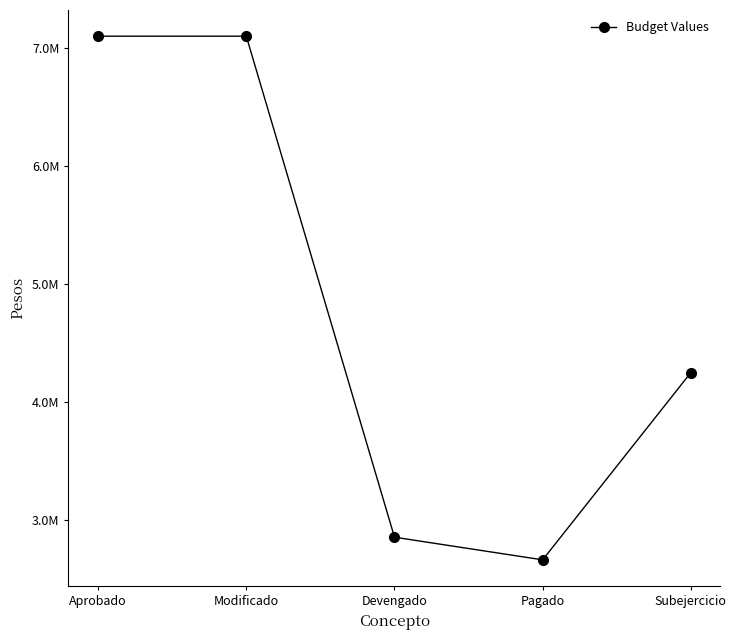

The value at Devengado is 1301244.5. True or false?

False